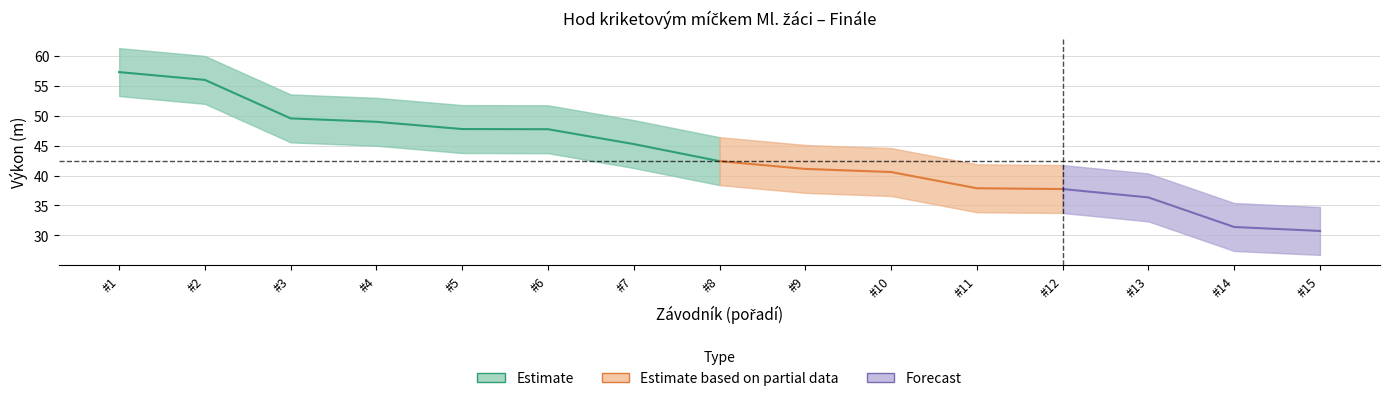

How many categories are shown in the chart?

15